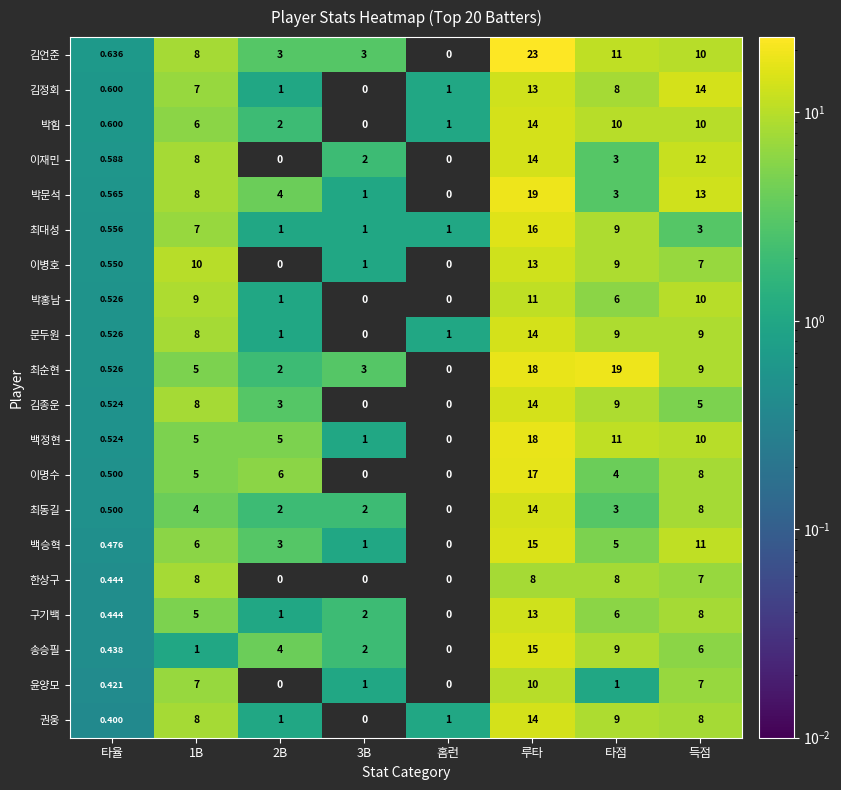

At which label is 이명수 closest to 8?

득점